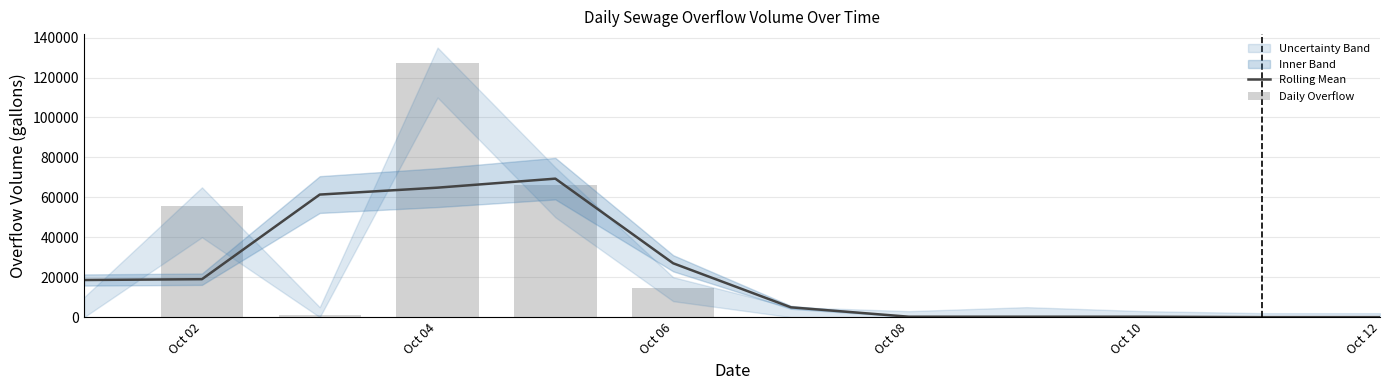

The value of Rolling Mean at Oct 04 is 64848.3. True or false?

True